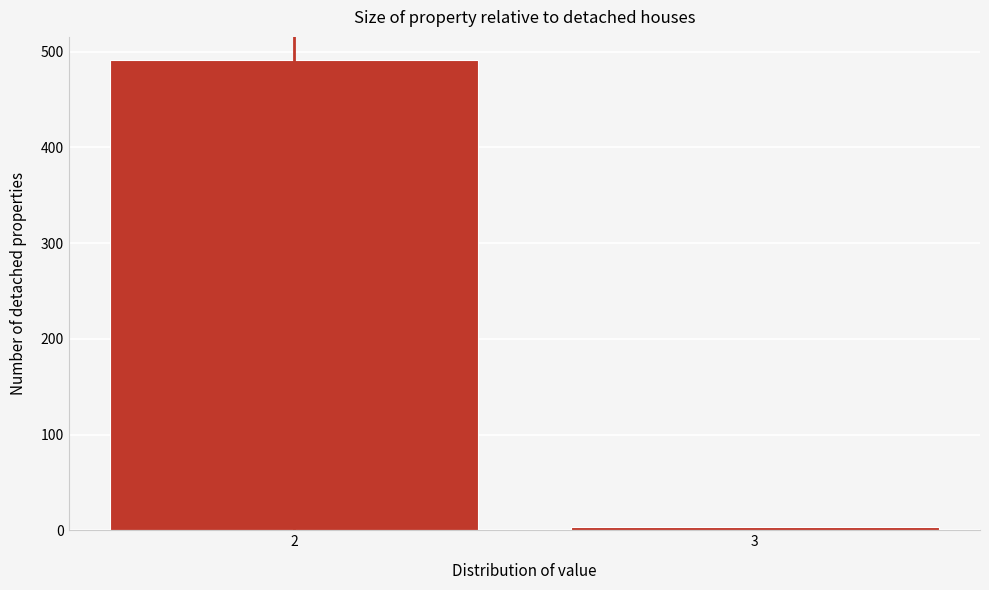

Reading left to right, transcribe all the data shown in this chart.

2=491	3=3